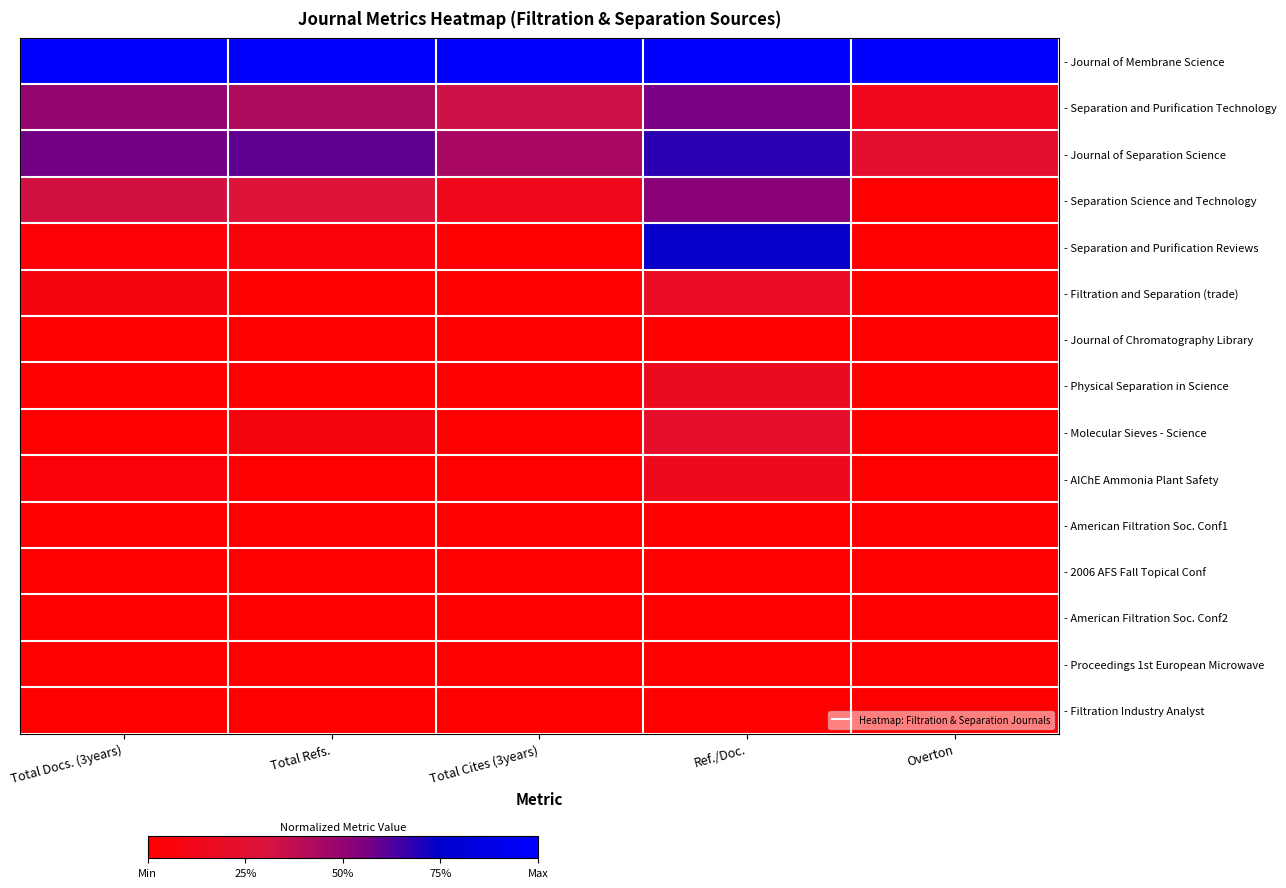

Which category has the highest value across all series?

Total Docs. (3years)